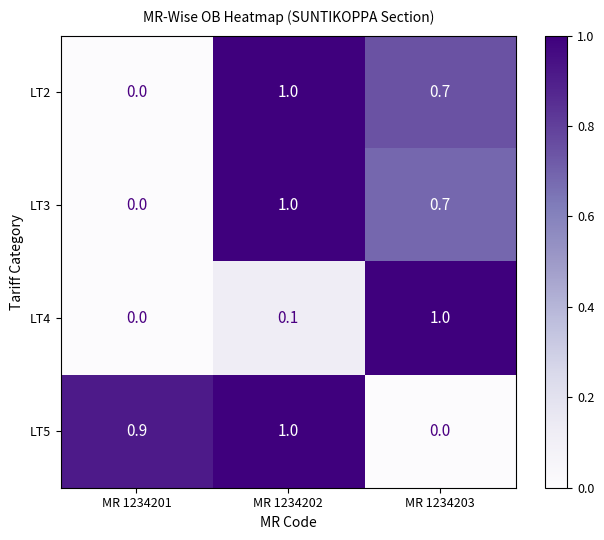

What is the maximum value for LT5?

1.0